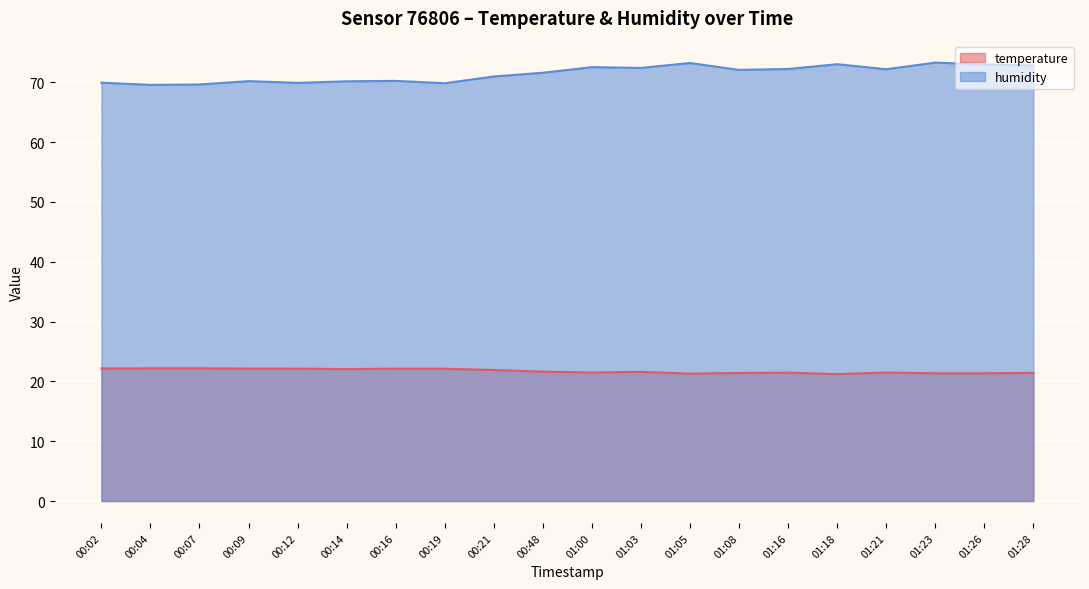

Rank the series by their maximum value, from lowest to highest.

temperature, humidity